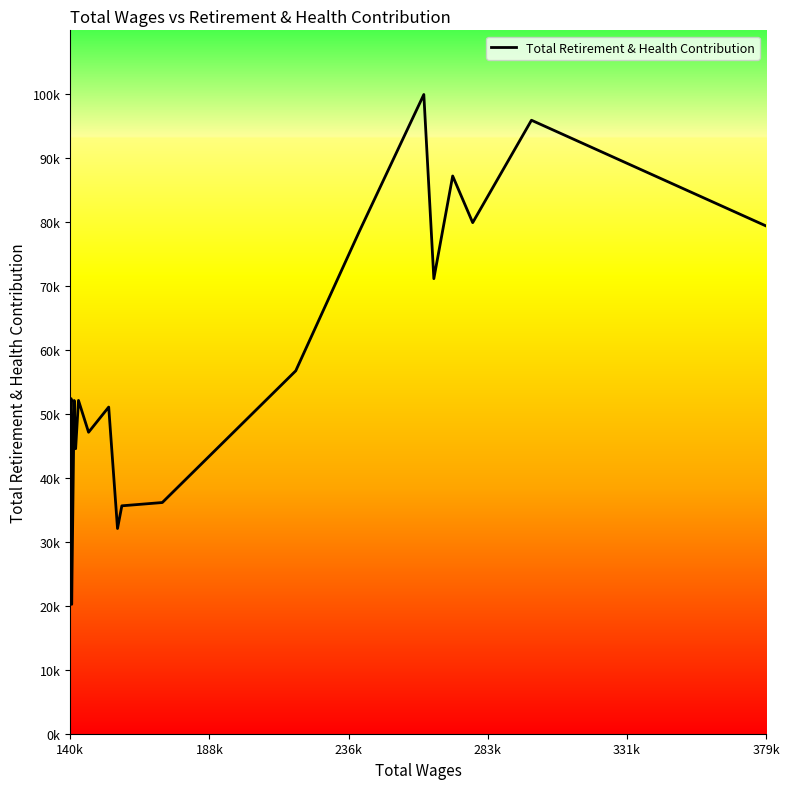

How many data points are less than 52126?

10